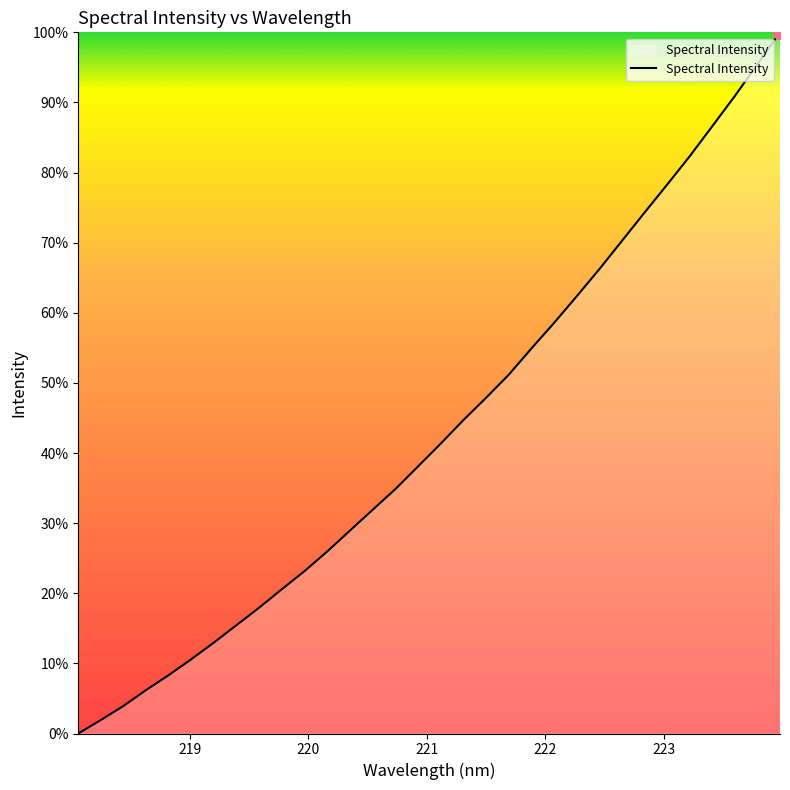

What is the difference between the maximum and minimum values?

100.0